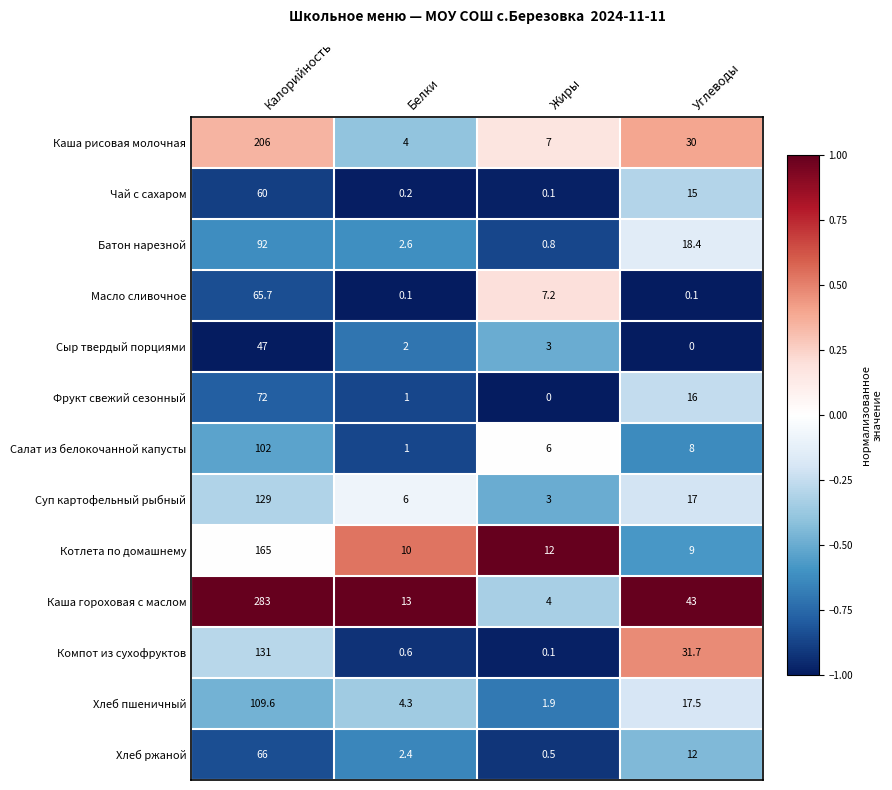

Rank the series at Калорийность from lowest to highest value.

Сыр твердый порциями, Чай с сахаром, Масло сливочное, Хлеб ржаной, Фрукт свежий сезонный, Батон нарезной, Салат из белокочанной капусты, Хлеб пшеничный, Суп картофельный рыбный, Компот из сухофруктов, Котлета по домашнему, Каша рисовая молочная, Каша гороховая с маслом